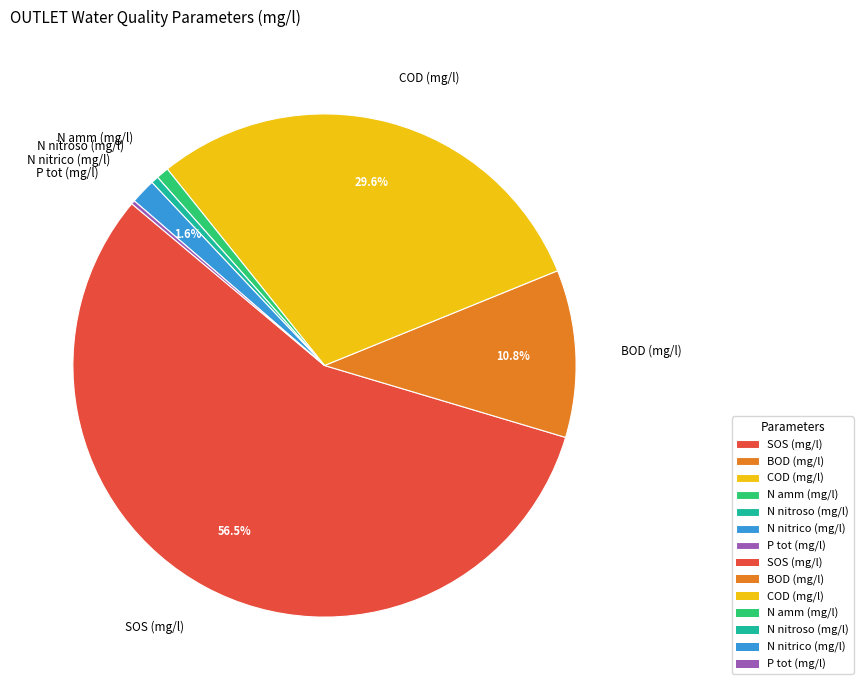

Is there a majority slice in this chart?

Yes